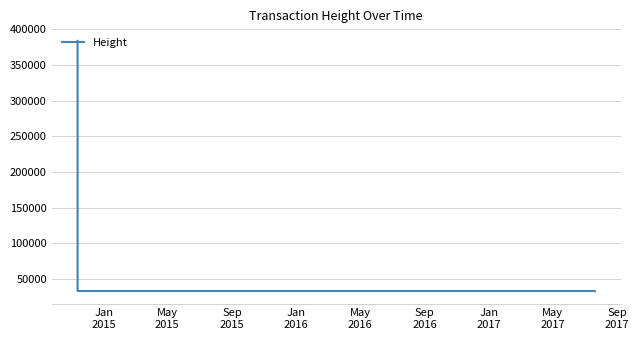

What is the greatest value displayed?

383719